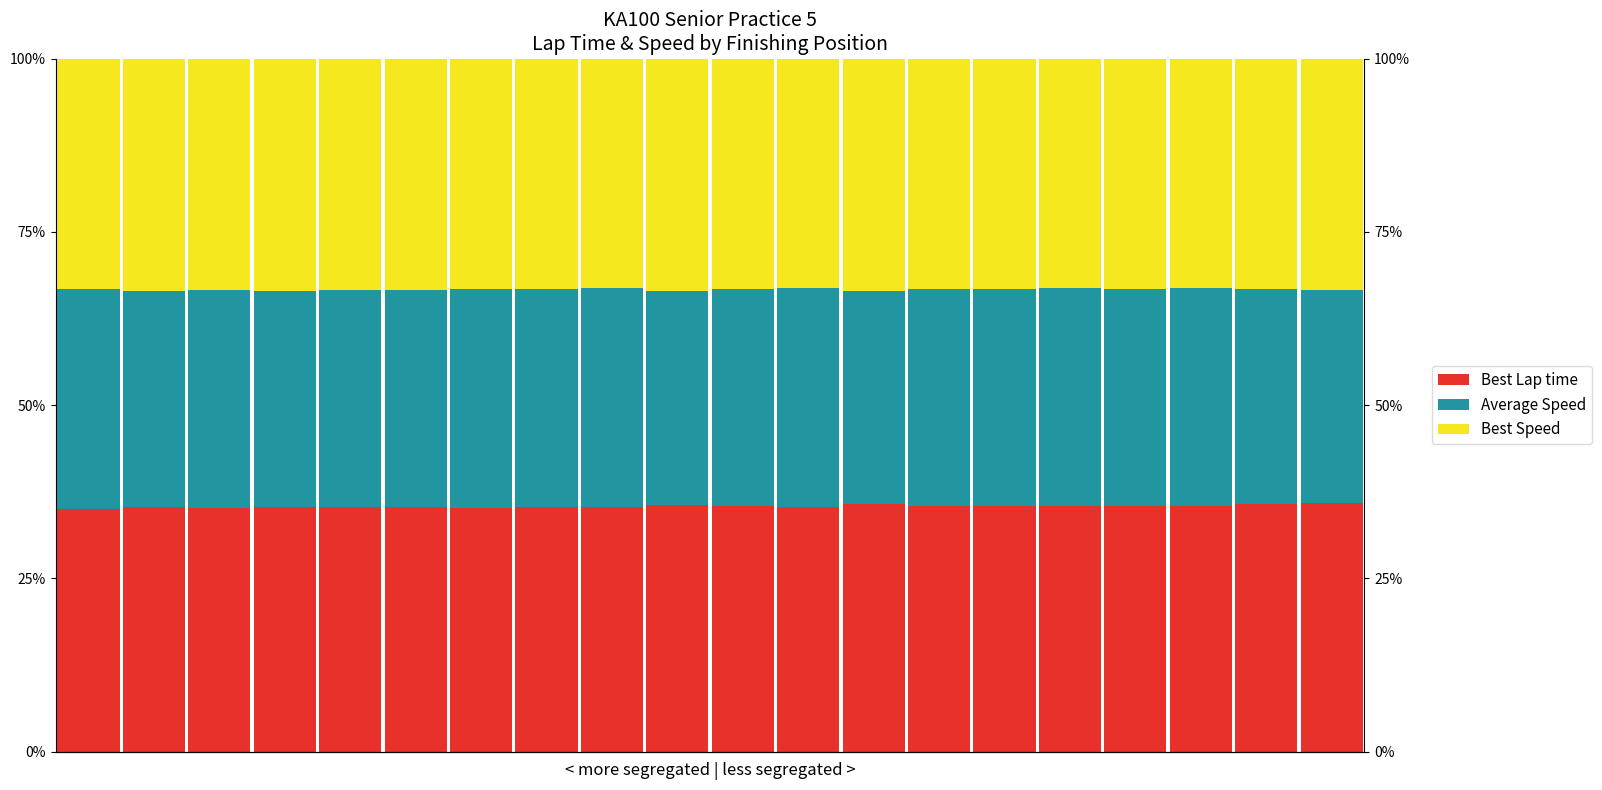

What is the sum of all Average Speed values?

626.1